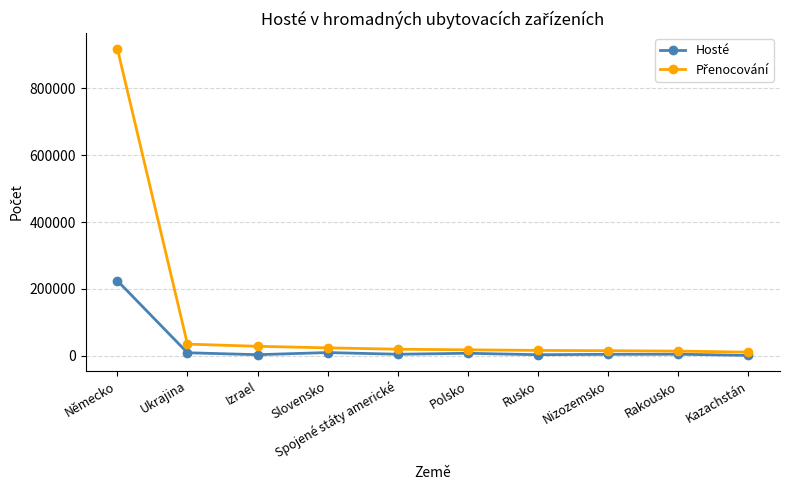

Is it true that Hosté equals 224959 at Německo?

True